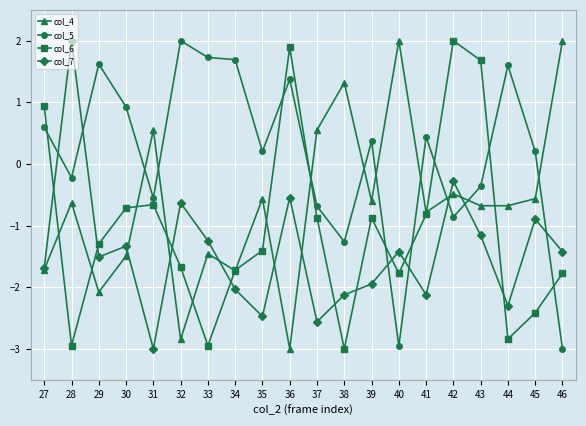

True or false: col_6 and col_5 intersect in this chart.

True